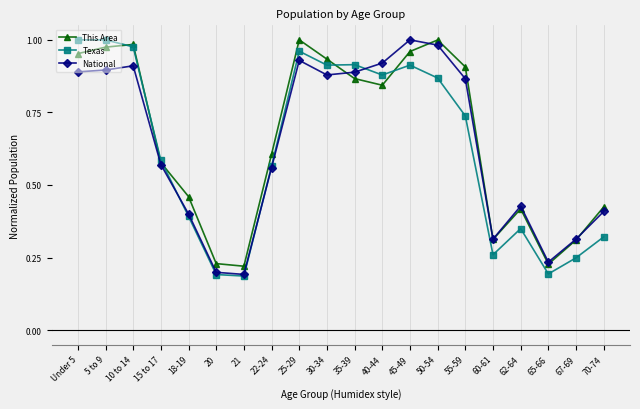

The value of Texas at 5 to 9 is 0.3. True or false?

False